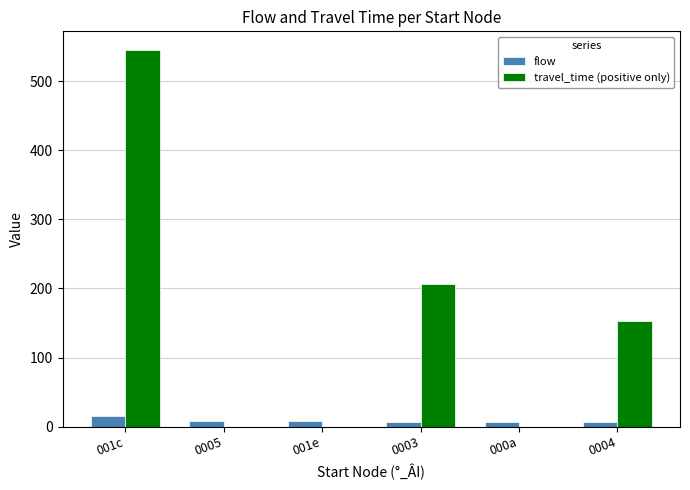

The value of travel_time (positive only) at 0003 is 206. True or false?

True